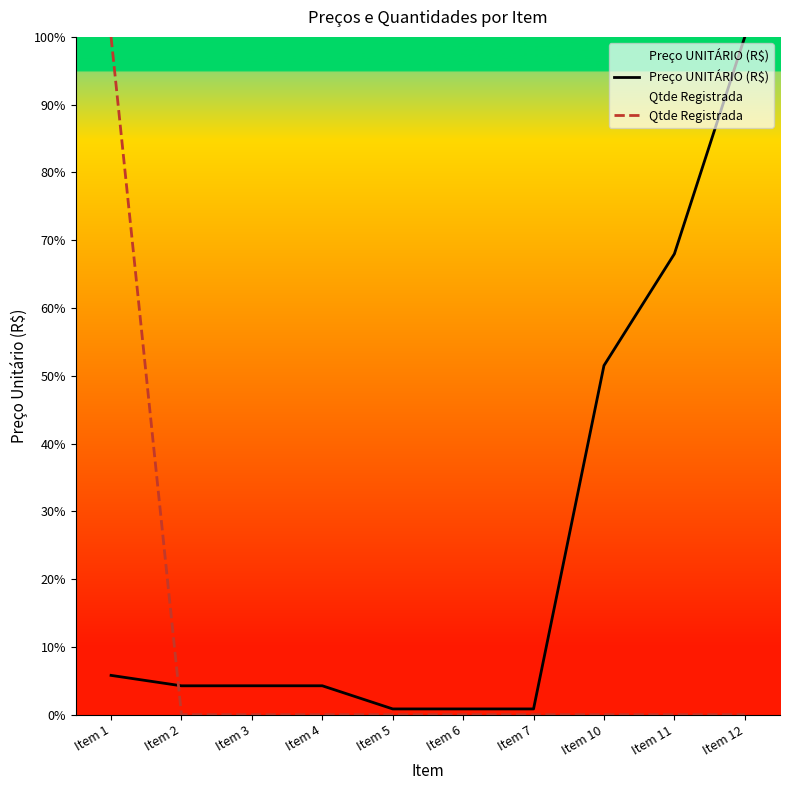

How many distinct data groups are displayed?

2